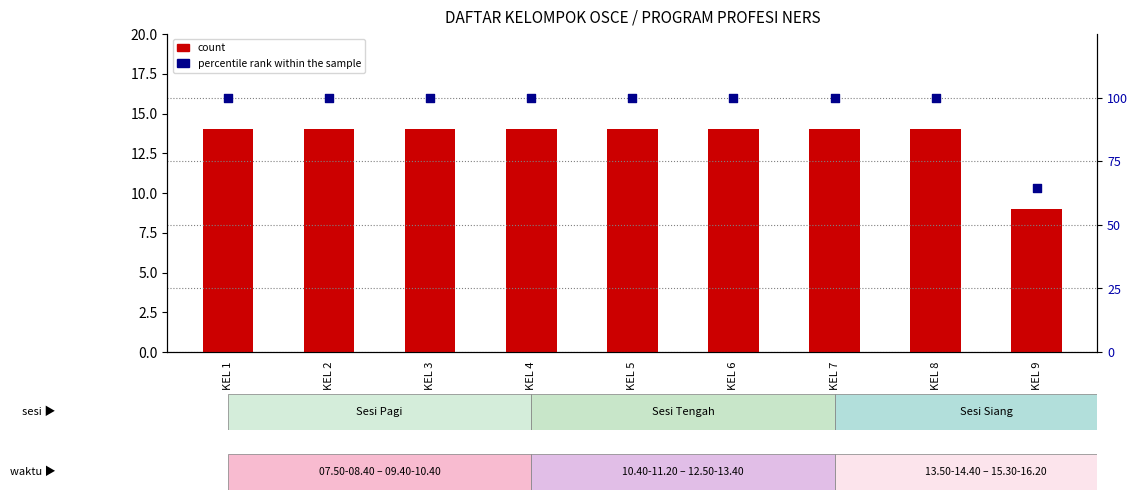

What are all the series names shown in the legend?

count, percentile rank within the sample